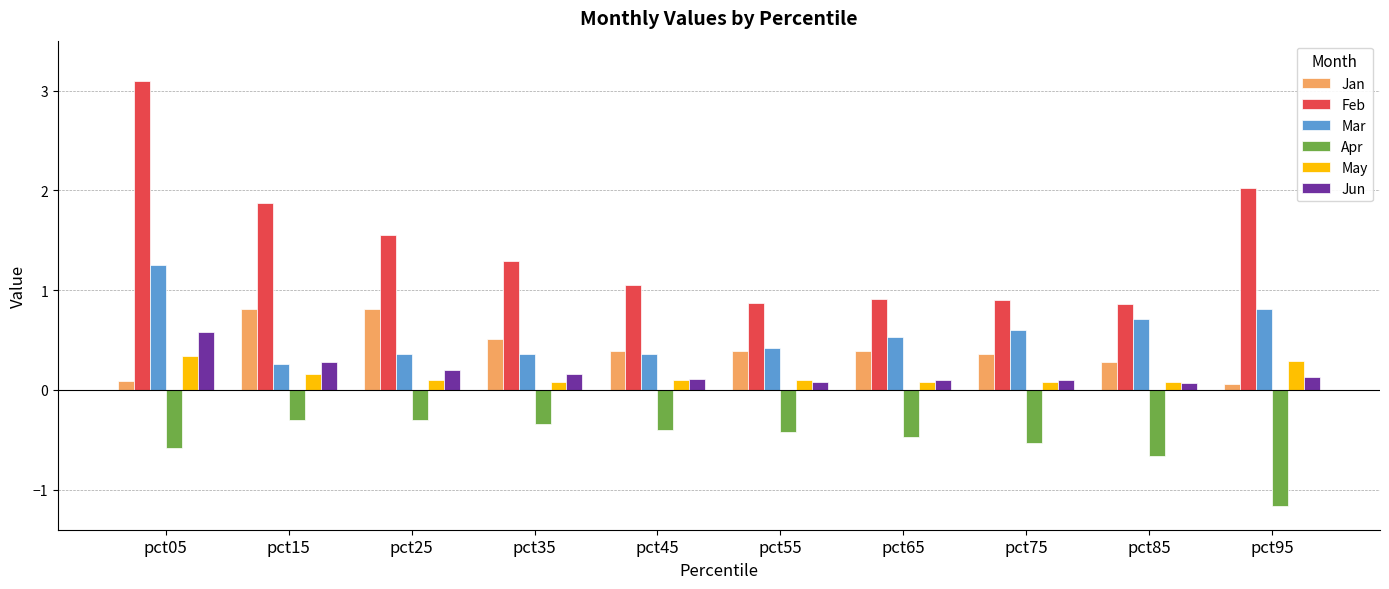

Rank the series by their maximum value, from highest to lowest.

Feb, Mar, Jan, Jun, May, Apr